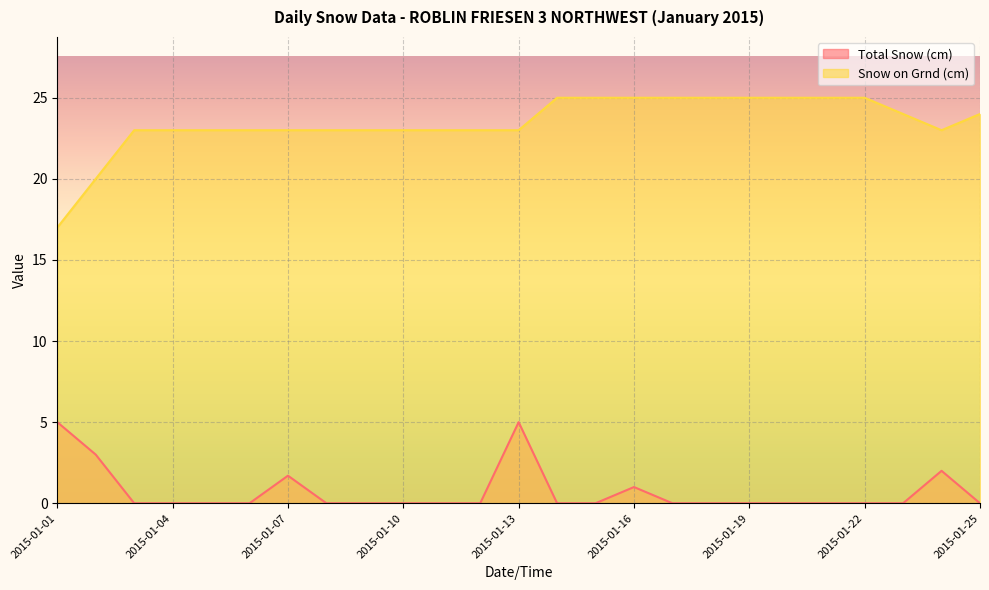

What is the sum of all Total Snow (cm) values?

17.7